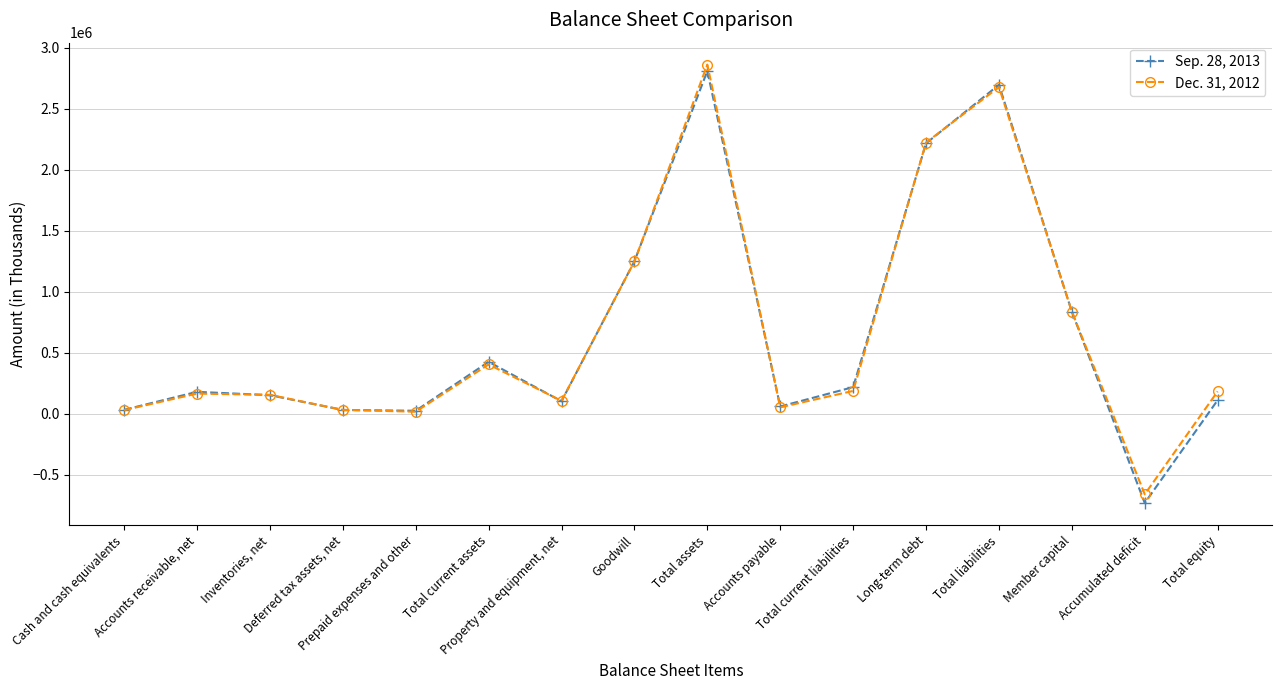

What is the value of the Dec. 31, 2012 point at the 9th from the left?

2862723